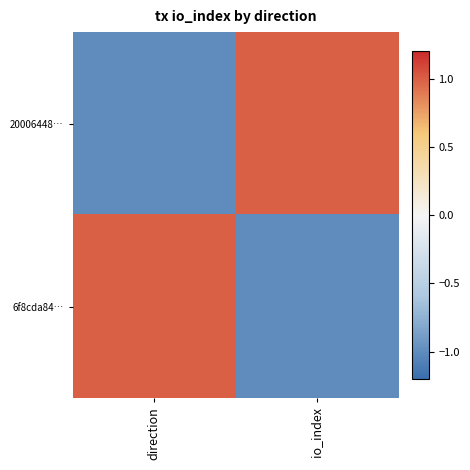

At how many categories does at least one series exceed 0?

2